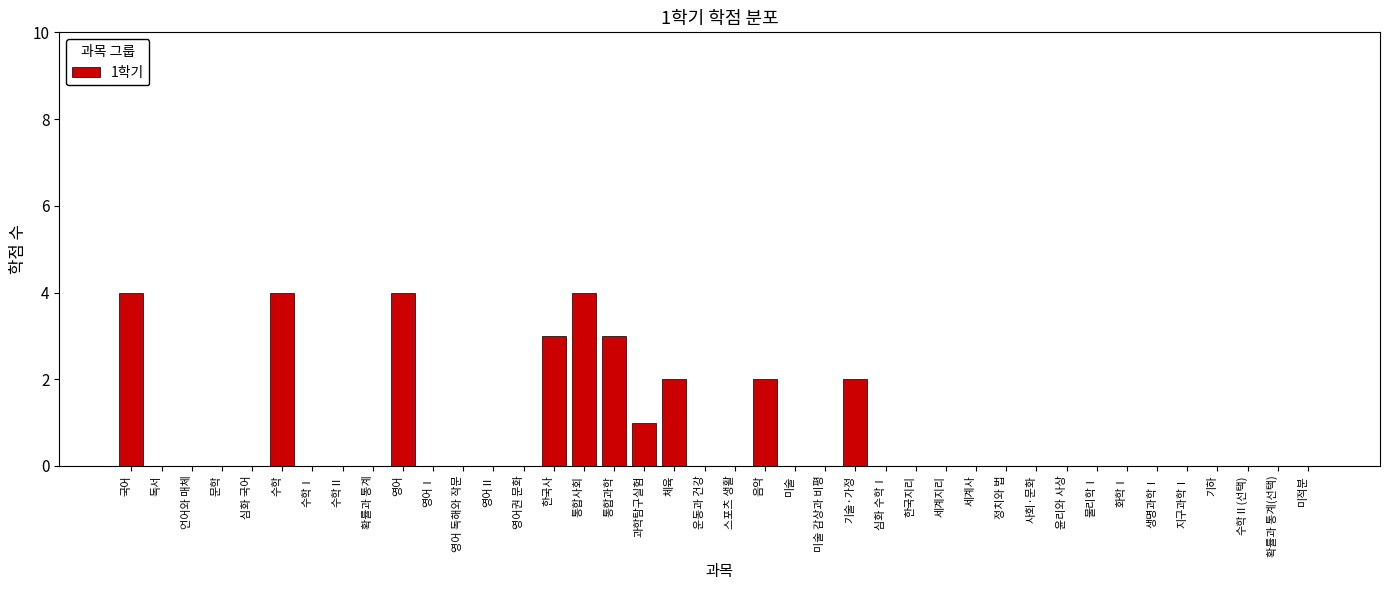

What is the sum of all values?

29